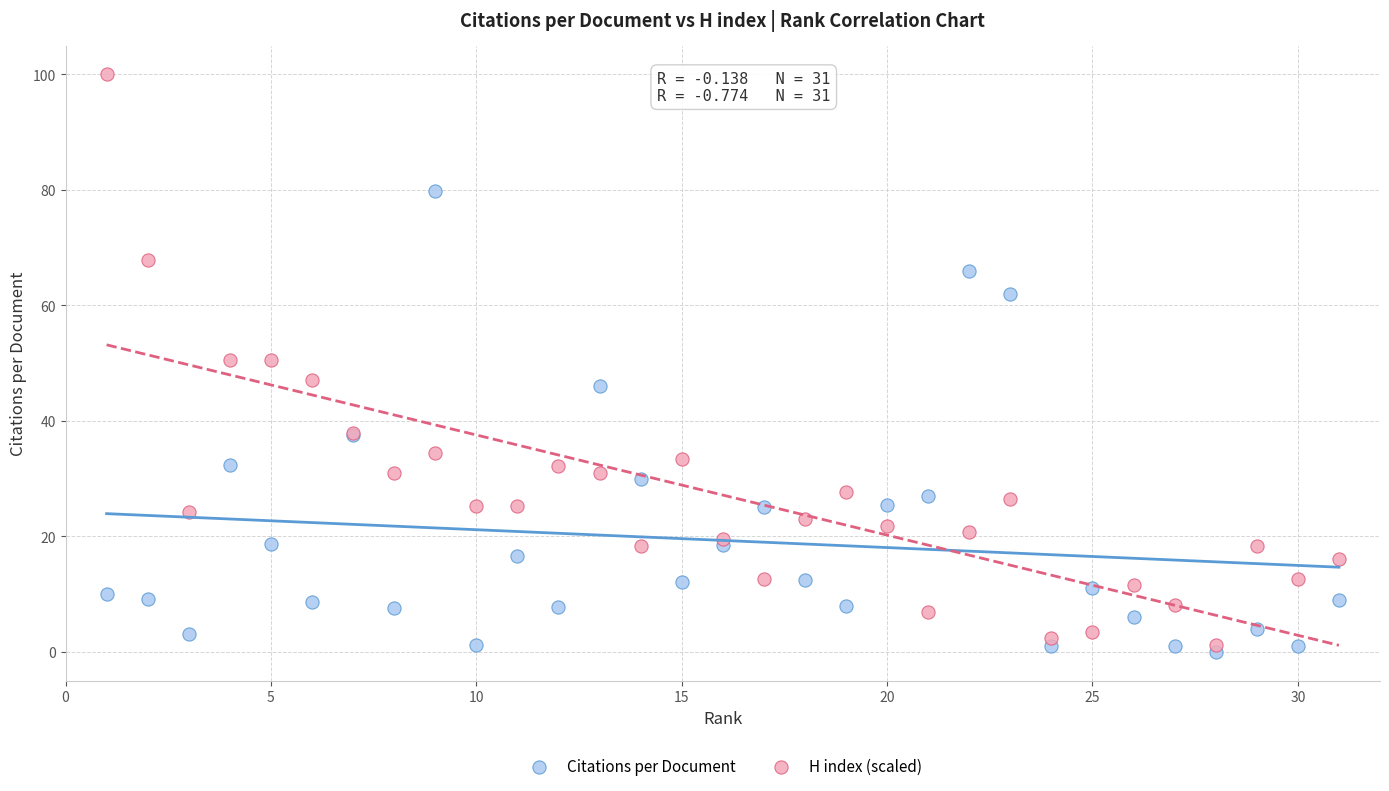

Which series has the widest spread of Y values?

H index (scaled)